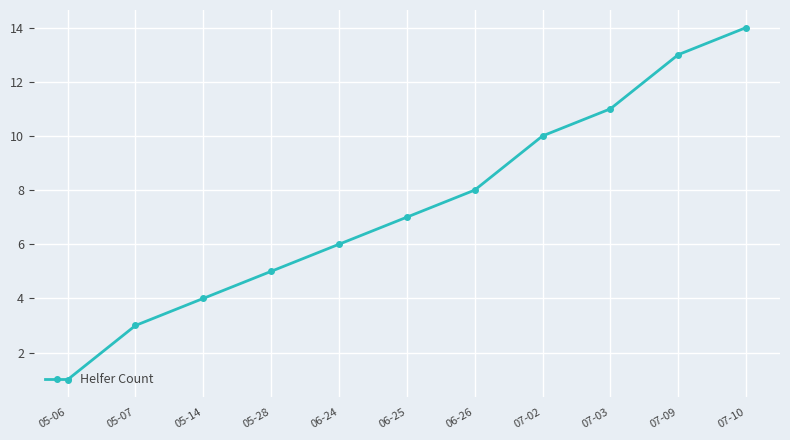

What is the change in value from 05-06 to 05-07?

+2